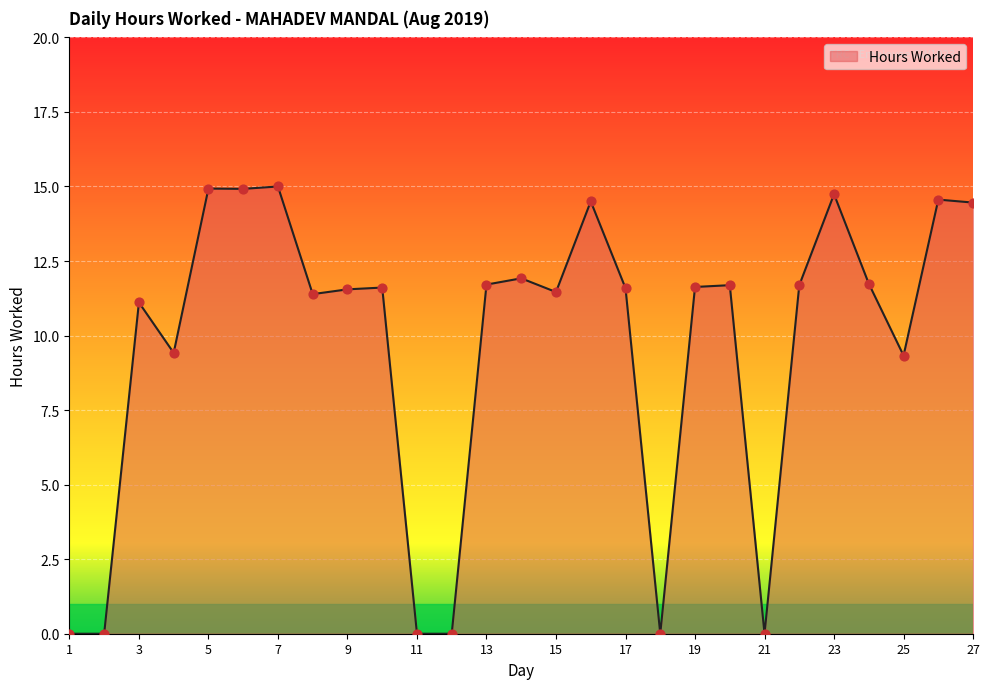

What is the maximum value shown in the chart?

15.0